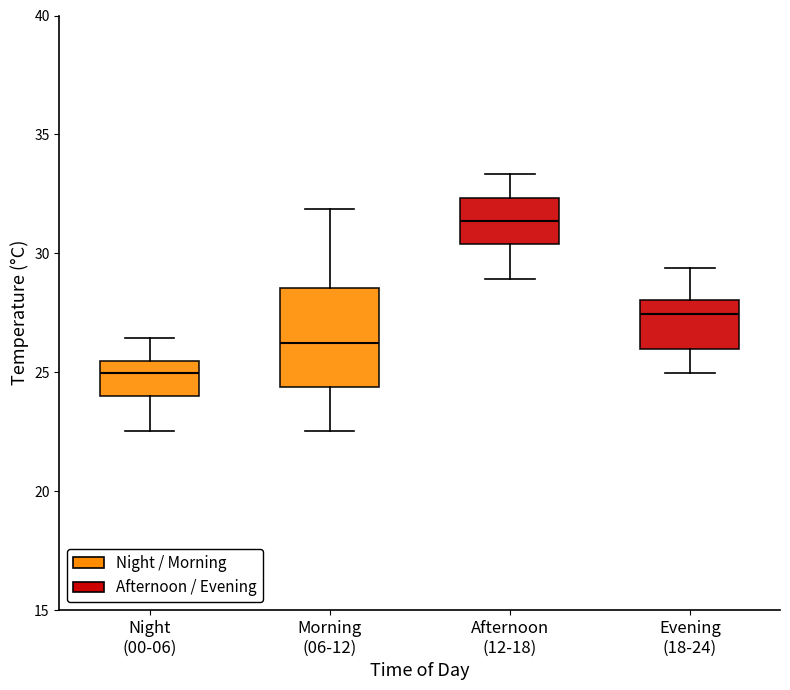

Where is the upper edge of the box for Afternoon (12-18) on the y-axis? The values are not printed on the chart, so give them approximately, as read against the axis.

32.5